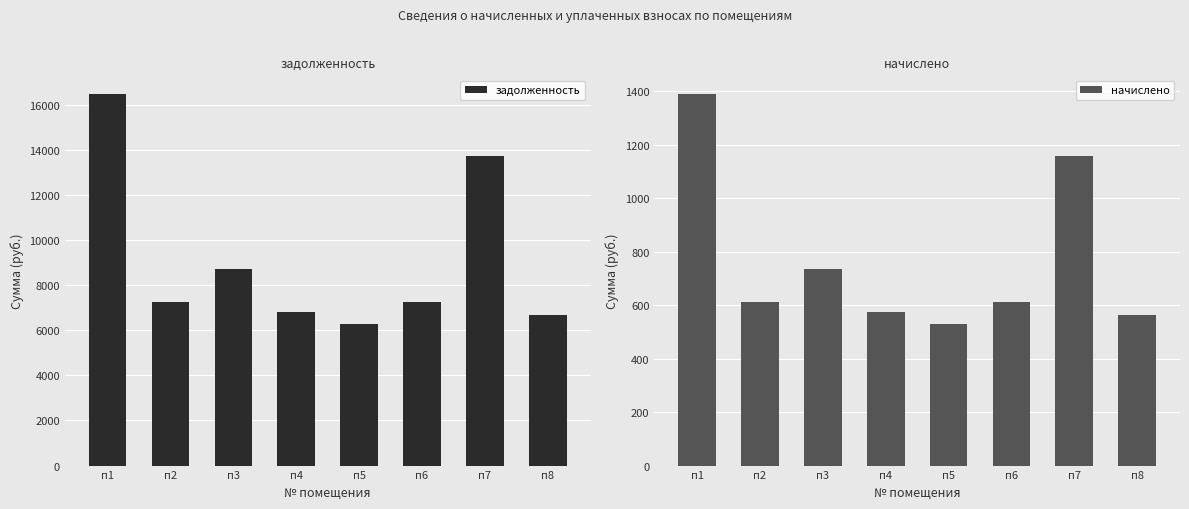

At п5, list the series in order from smallest to largest.

начислено, задолженность